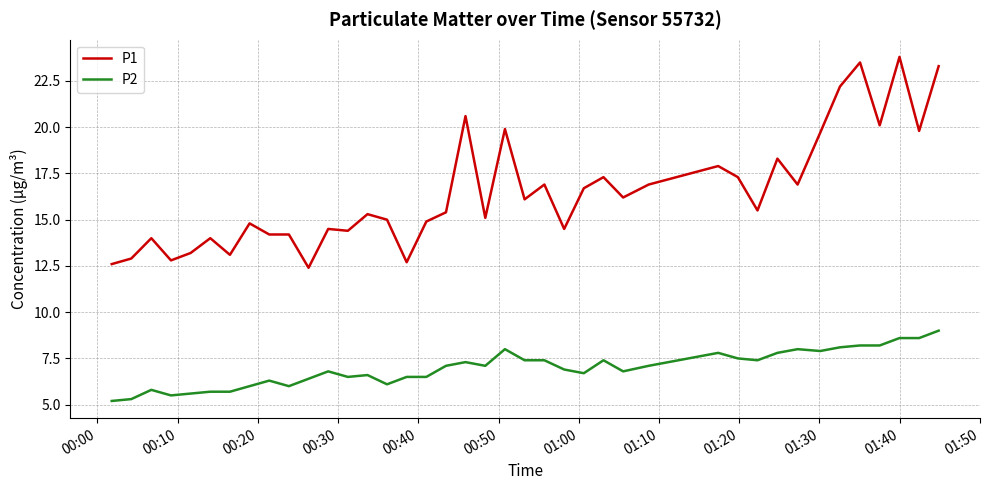

What is the sum of all P2 values?

278.8